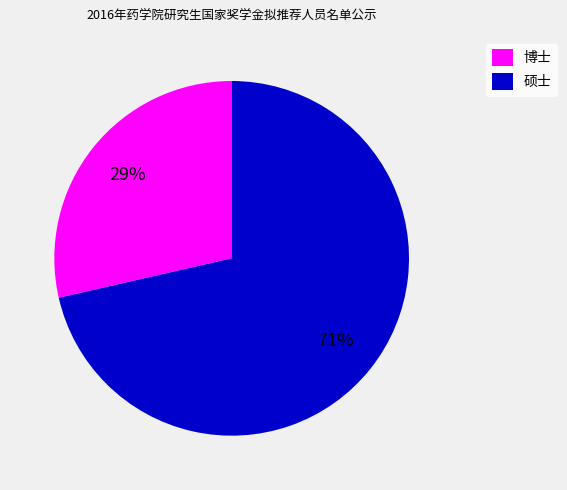

To the nearest percent, what is the combined percentage of 博士 and 硕士?

100%